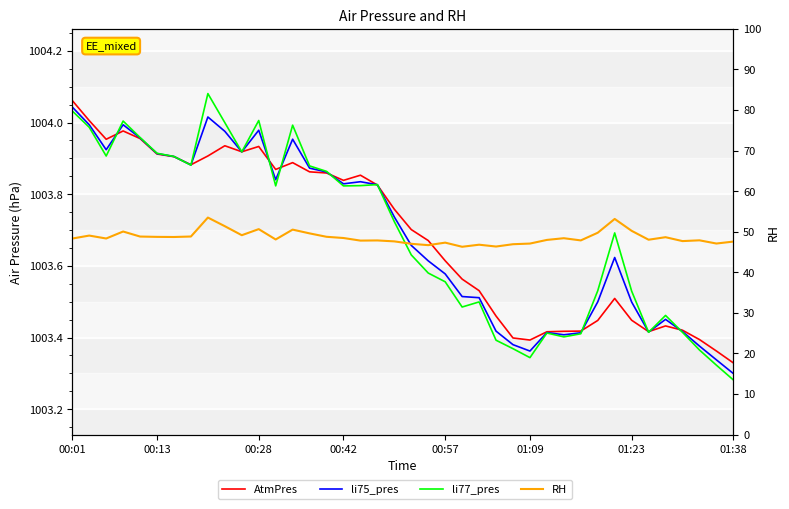

True or false: AtmPres and RH cross at least once.

False